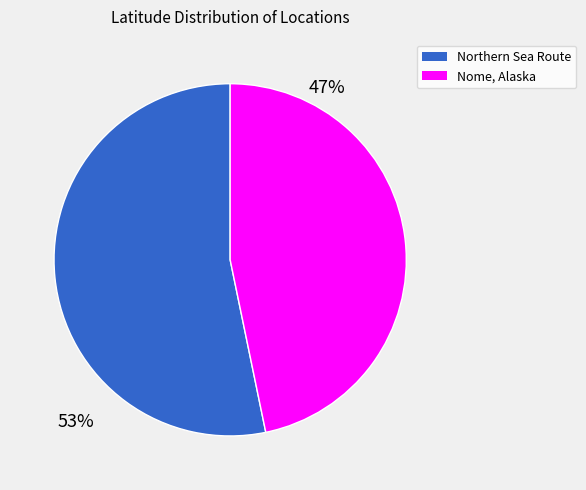

Rank the categories by value from highest to lowest.

Northern Sea Route, Nome, Alaska